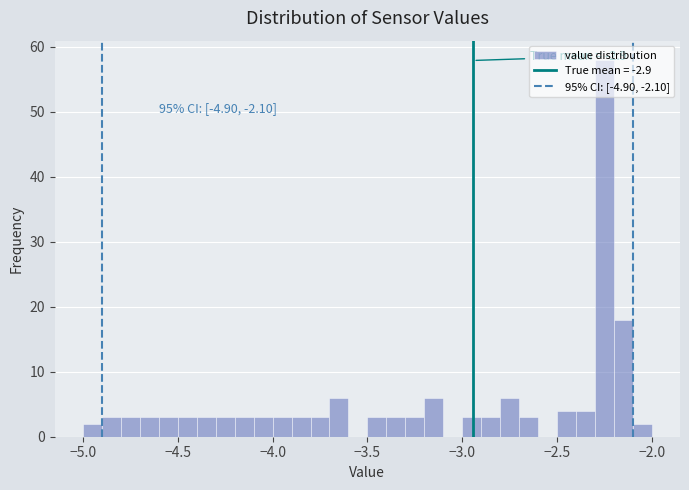

Read against the x-axis, roughly where is the centre of the tallest bar?

-2.25